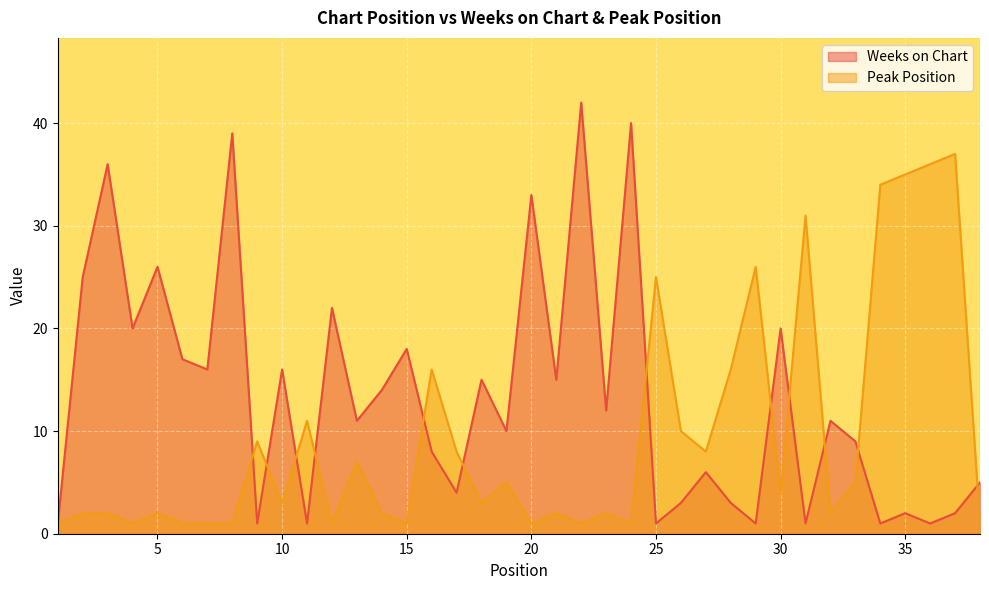

Which series has the largest range (max minus min)?

Weeks on Chart